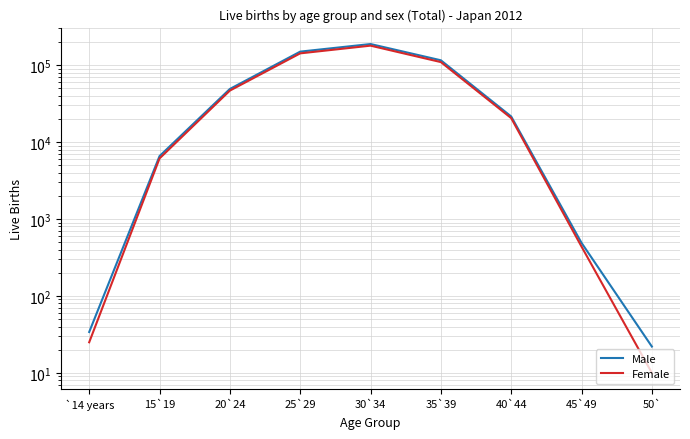

Which series has the largest total across all categories?

Male